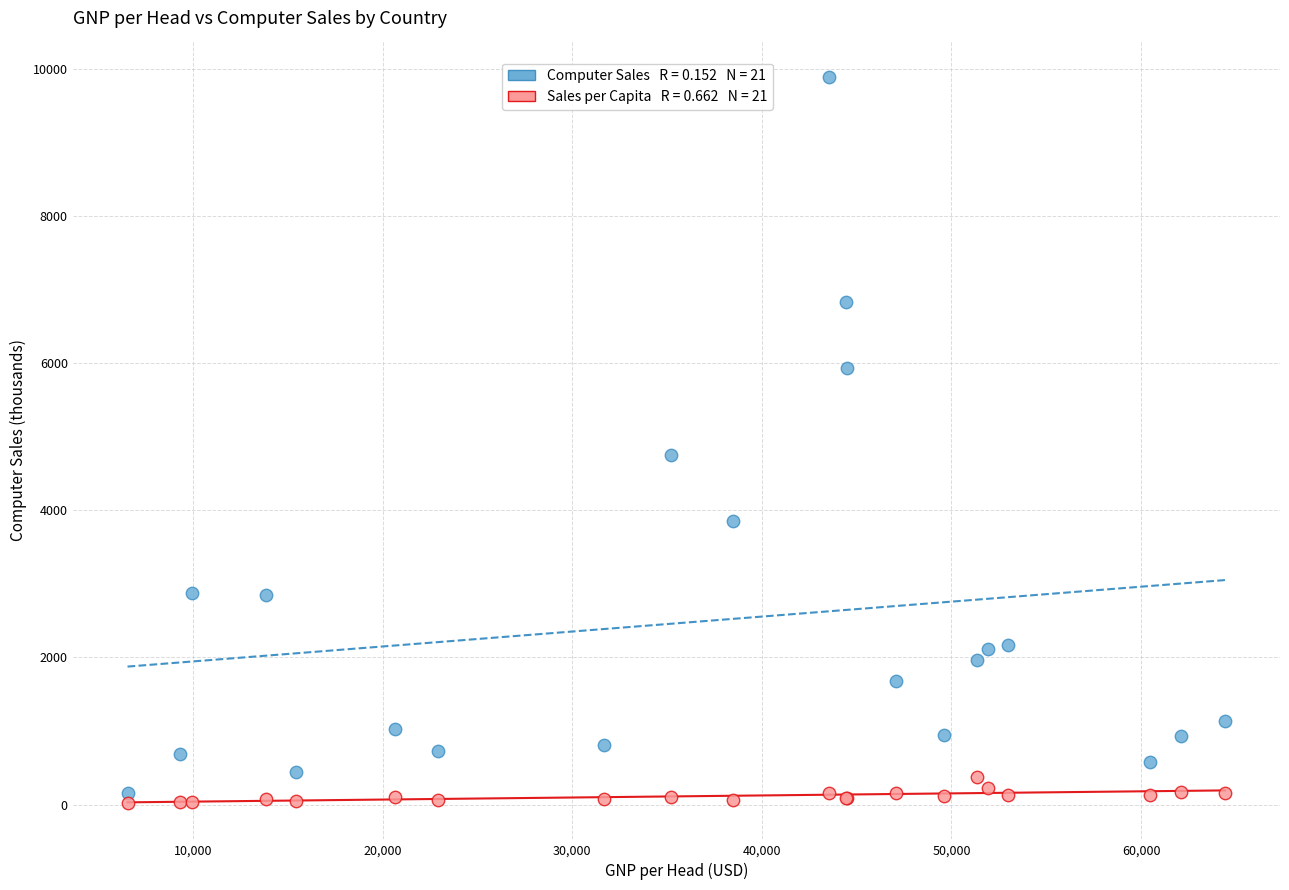

Across all series, what Y value is closest to 4953?

4745.8